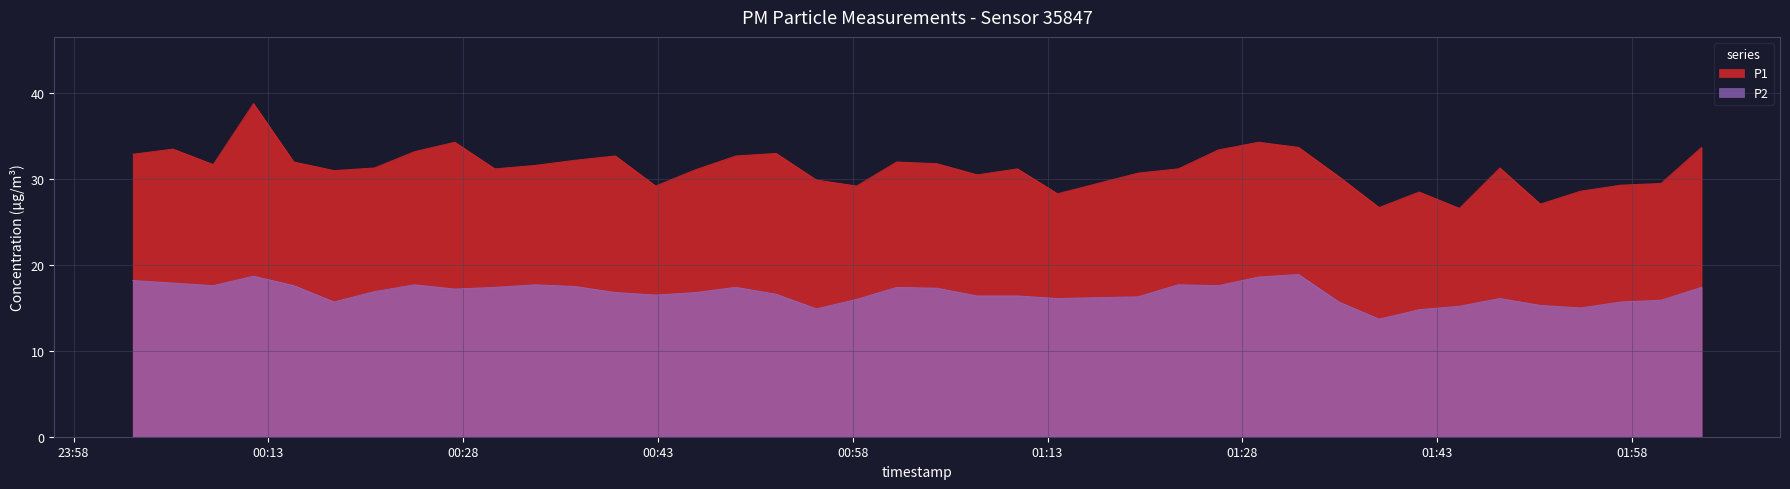

The value of P2 at 2024-01-30T00:14:57 is 17.6. True or false?

True